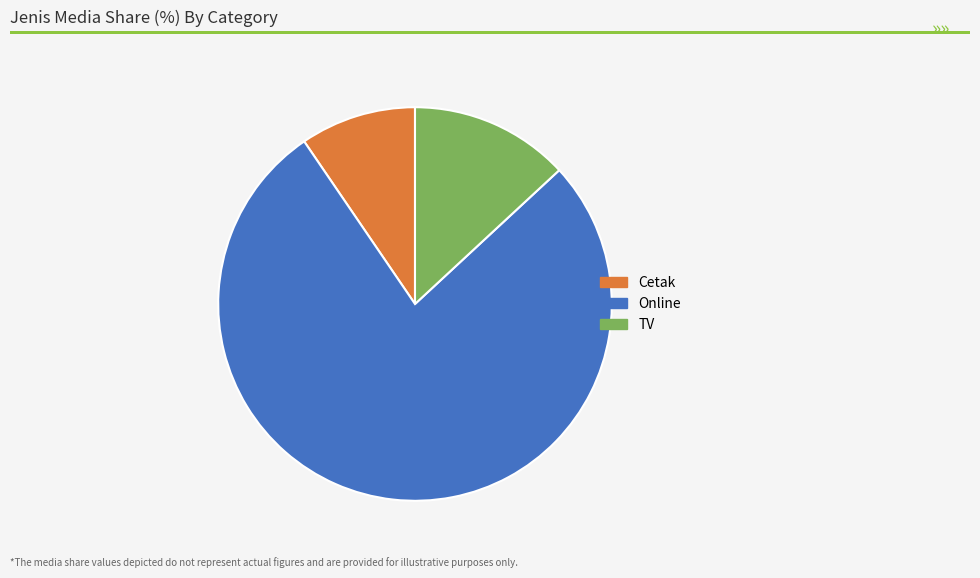

Combined, do Cetak and TV account for over 50%?

No